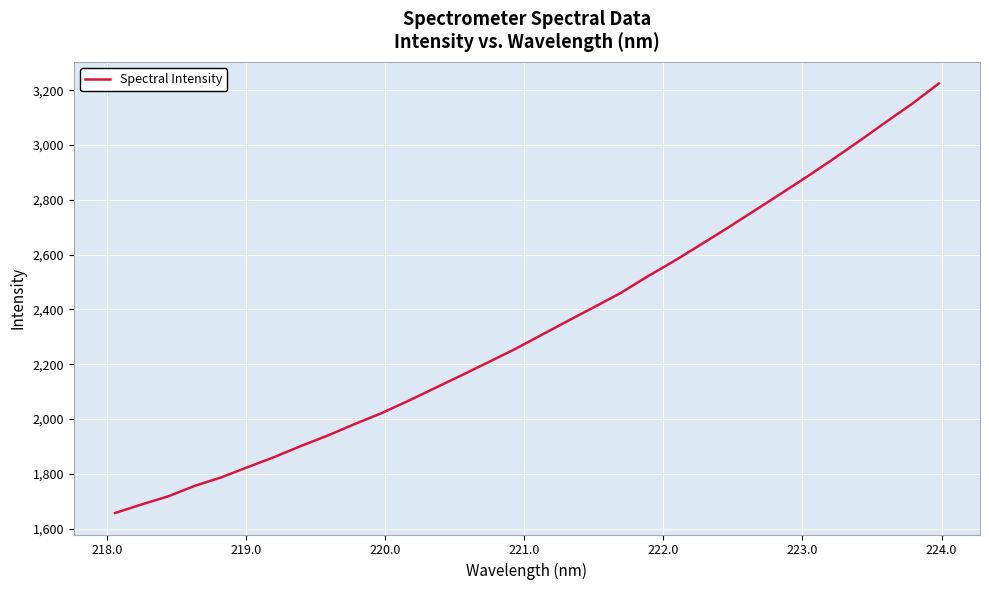

What is the difference between the maximum and minimum values?

1567.2